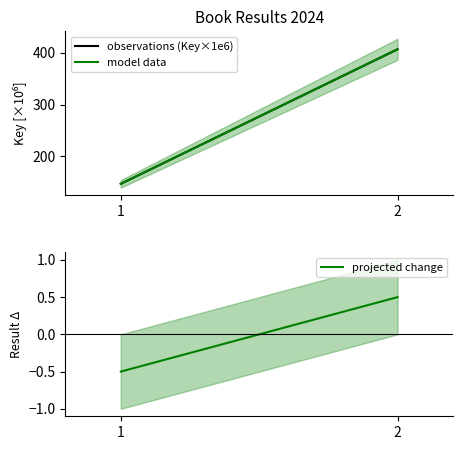

What are all the series names shown in the legend?

observations (Key×1e6), model data, projected change